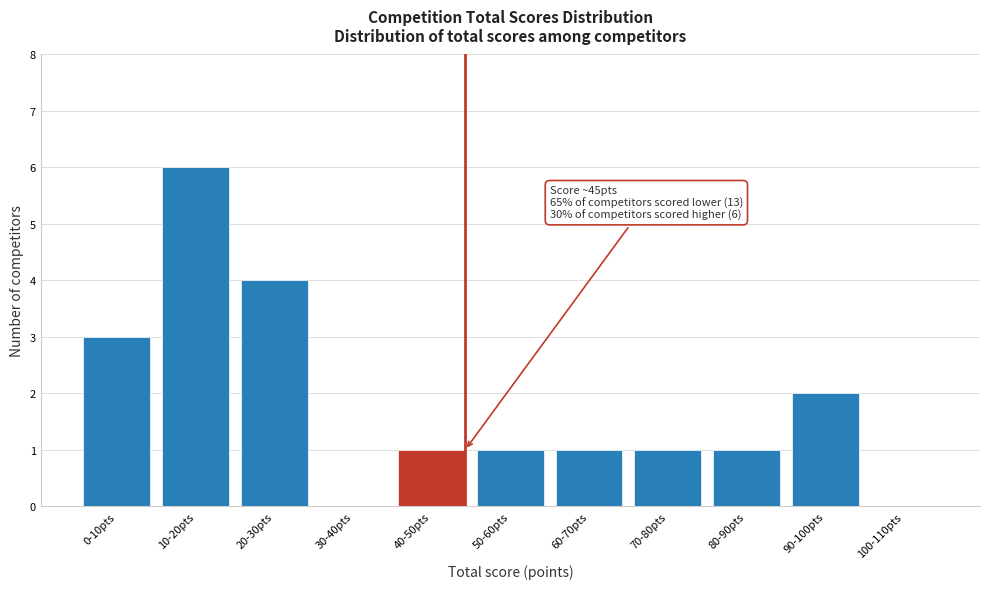

Reading left to right, list all the values displayed in this chart.

0-10pts=3	10-20pts=6	20-30pts=4	30-40pts=0	40-50pts=1	50-60pts=1	60-70pts=1	70-80pts=1	80-90pts=1	90-100pts=2	100-110pts=0